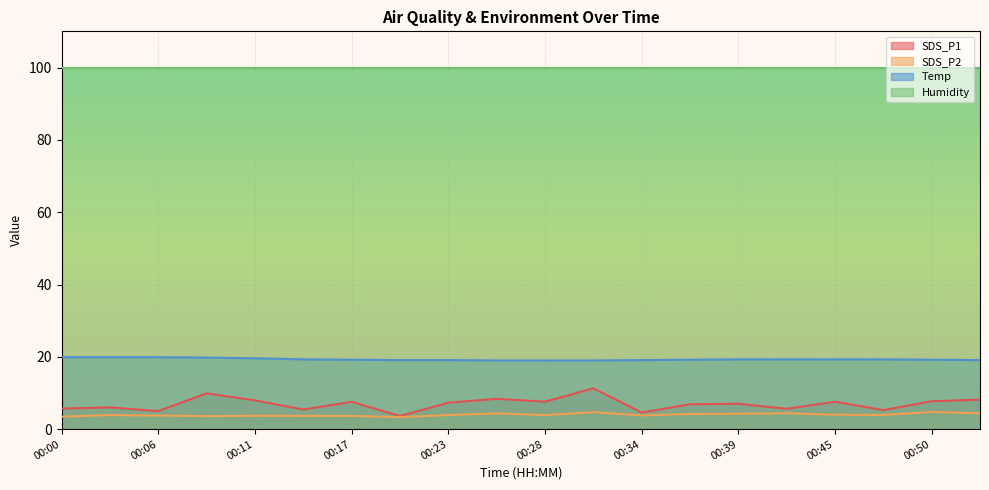

Where is the first local maximum for SDS_P1?

00:03